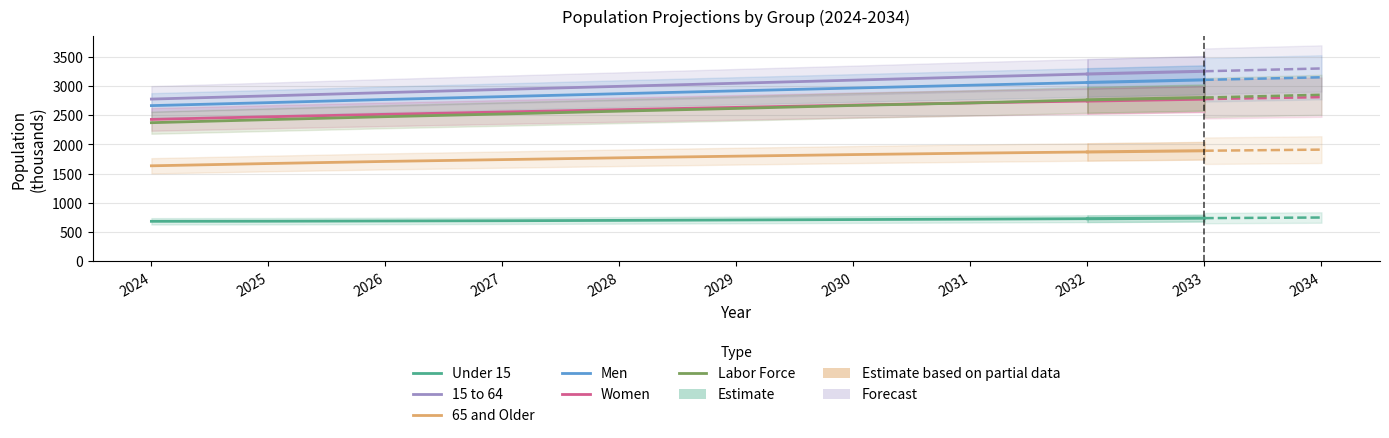

Which has a higher value, 2030 or 2027?

2030